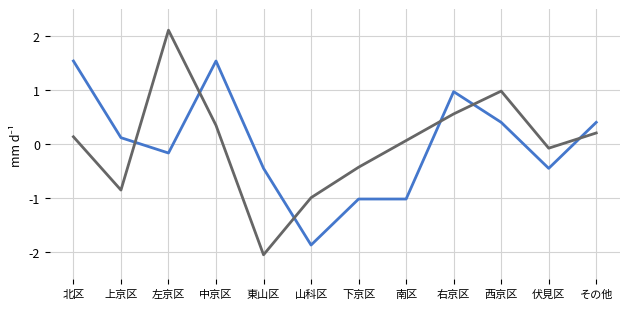

How many distinct data groups are displayed?

2